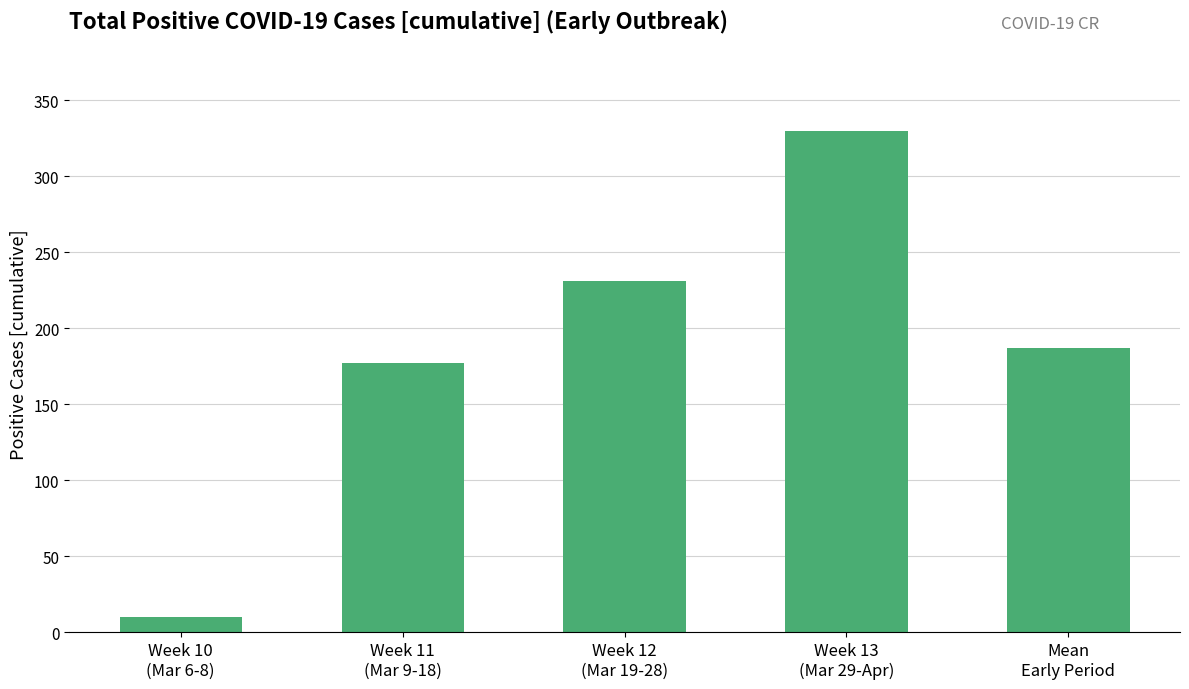

Rank the categories by value from highest to lowest.

Week 13
(Mar 29-Apr), Week 12
(Mar 19-28), Mean
Early Period, Week 11
(Mar 9-18), Week 10
(Mar 6-8)